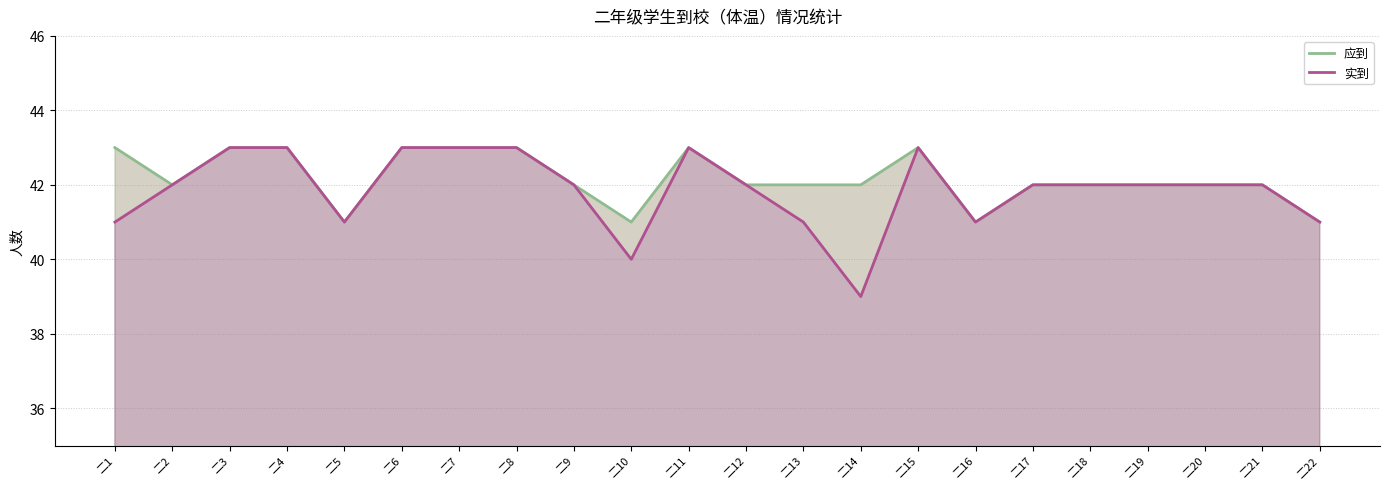

At which label does 应到 first exceed 42?

二1